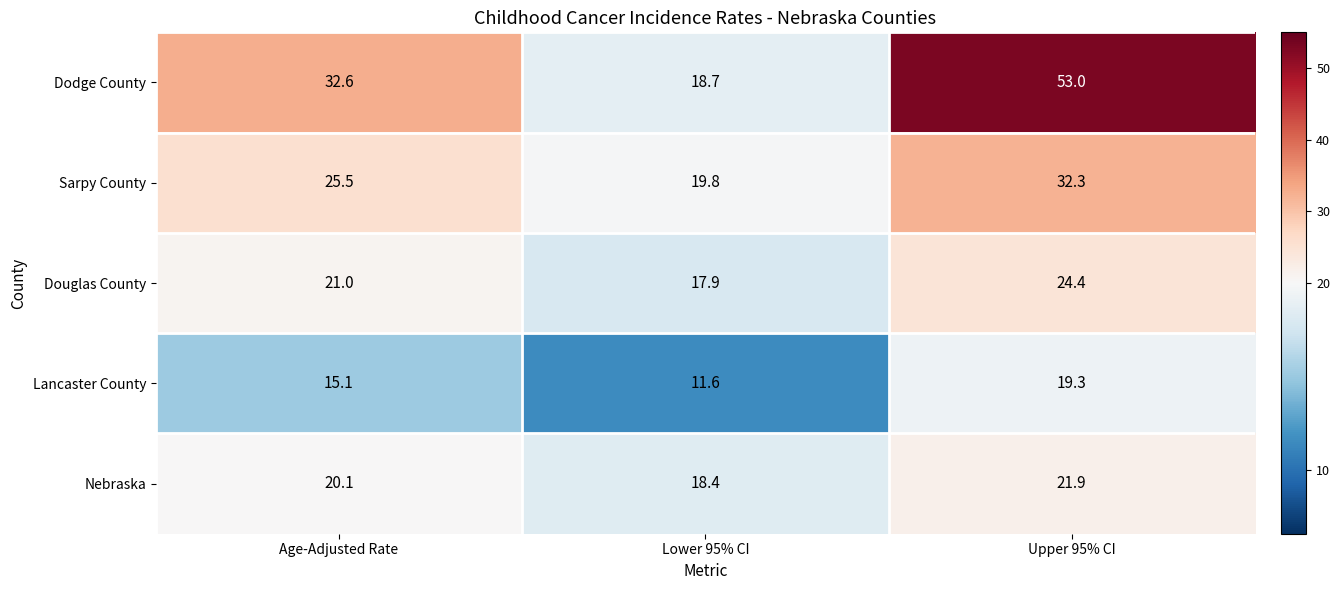

What is the approximate value of Lancaster County at Lower 95% CI?

11.6